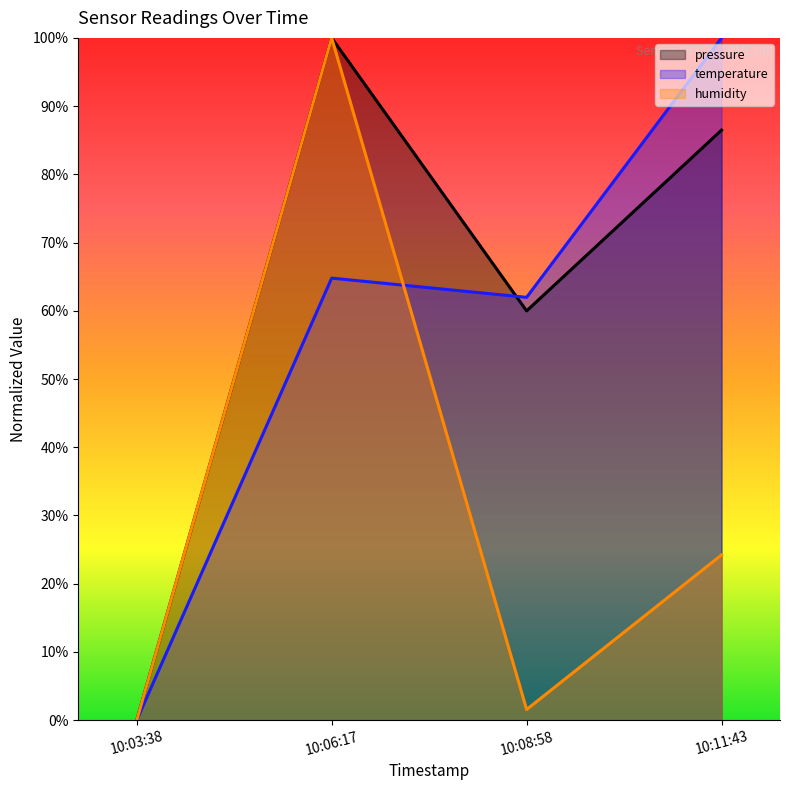

What position from the right is 10:06:17?

3